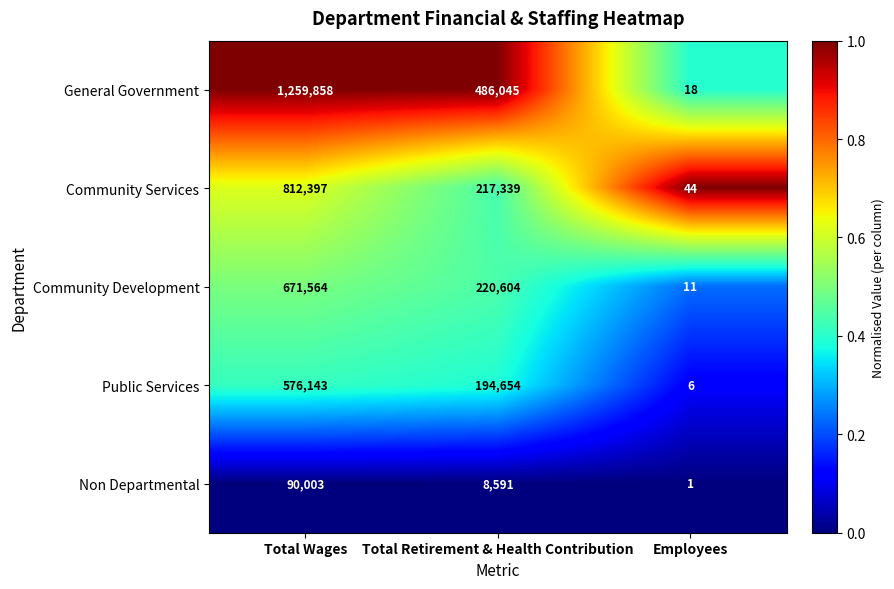

The General Government series shows 1259858 at Total Wages. True or false?

True